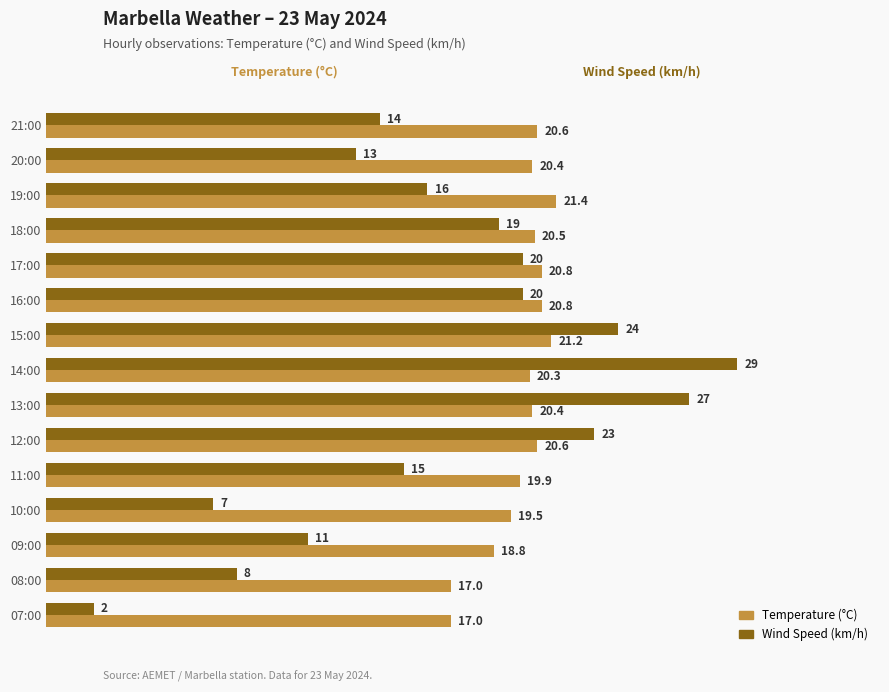

Rank the series by their average value, from lowest to highest.

Wind Speed (km/h), Temperature (°C)